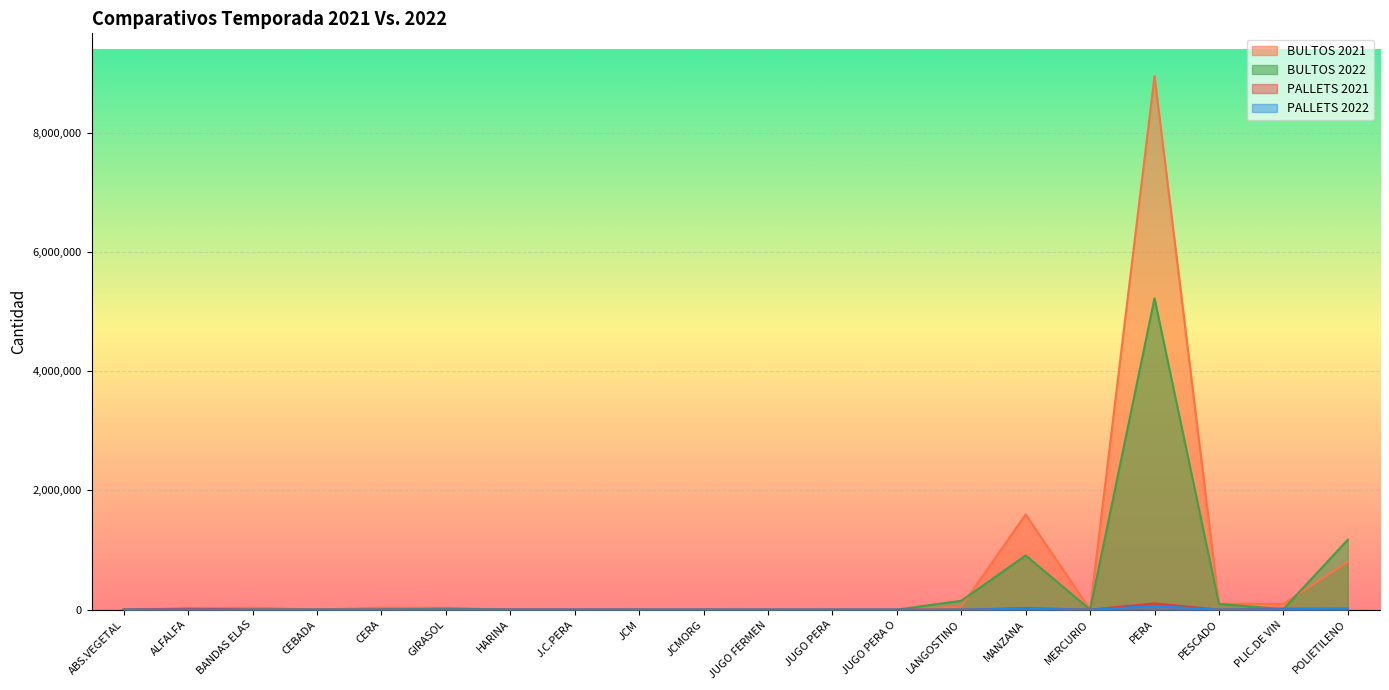

True or false: BULTOS 2022 and PALLETS 2021 cross at least once.

True